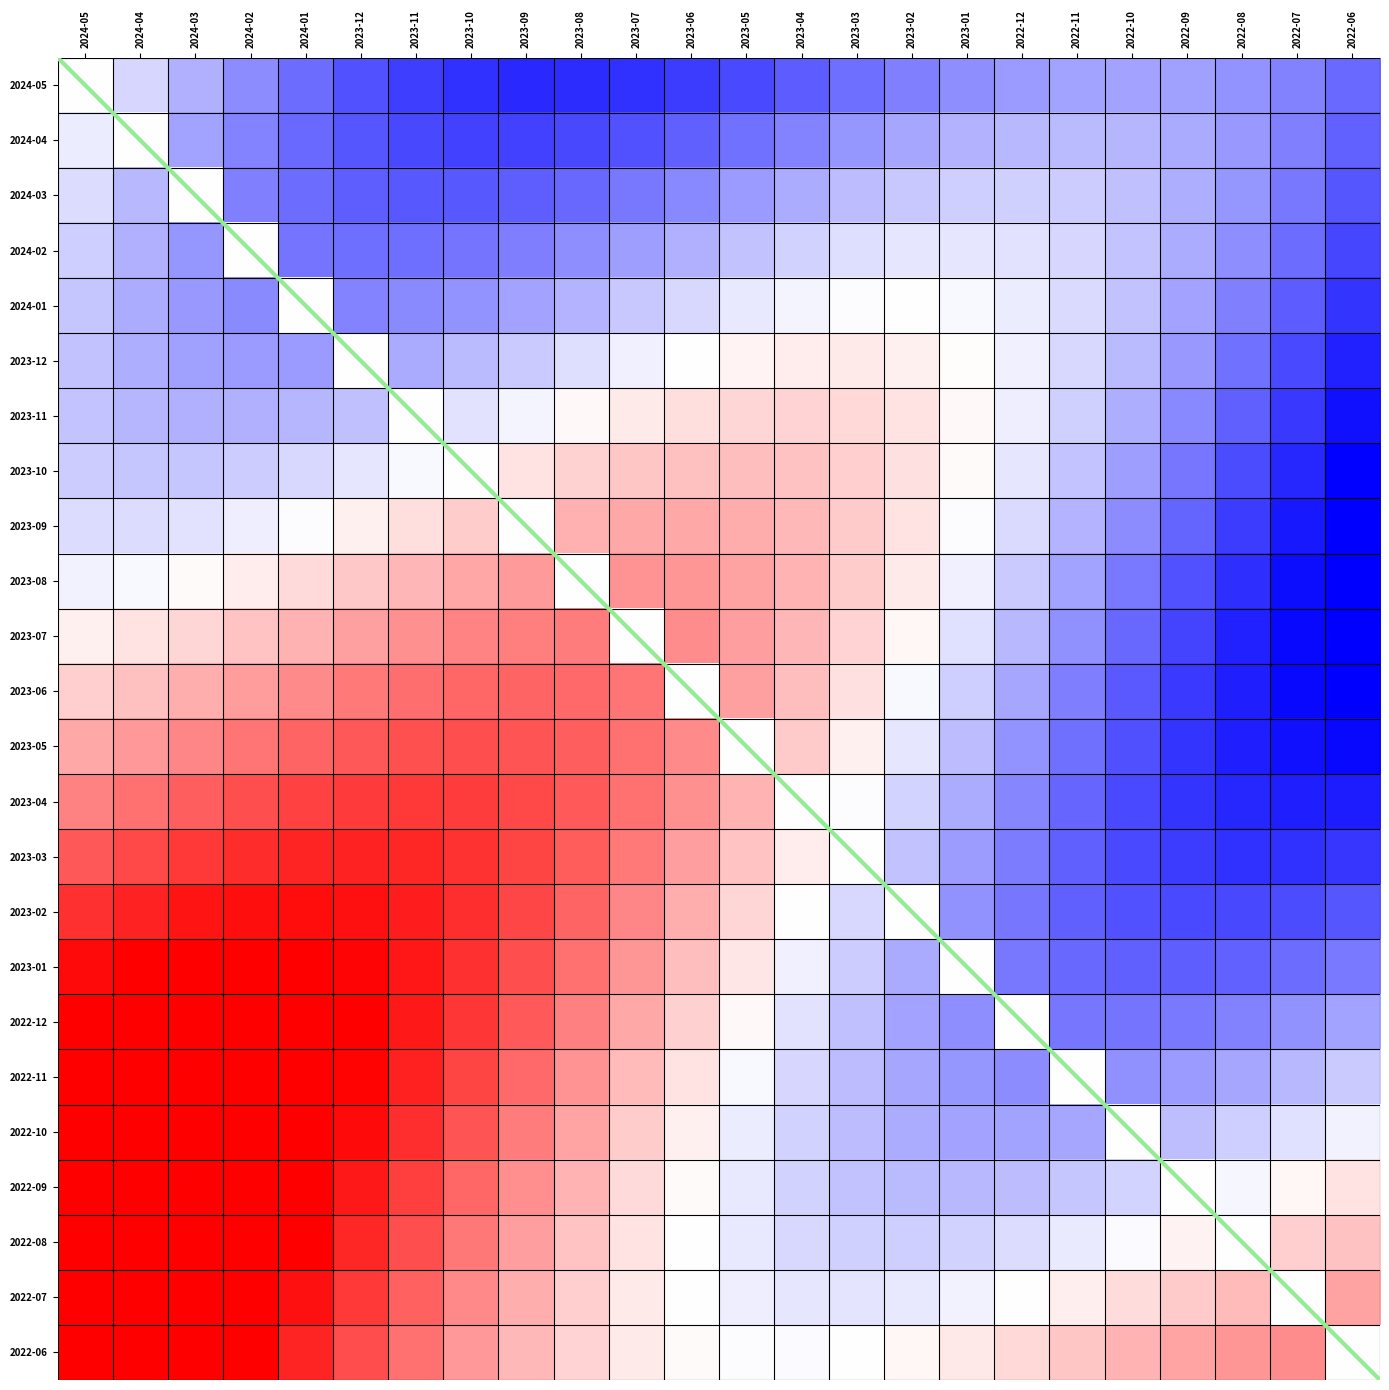

What is the minimum value shown in the chart?

-1.0